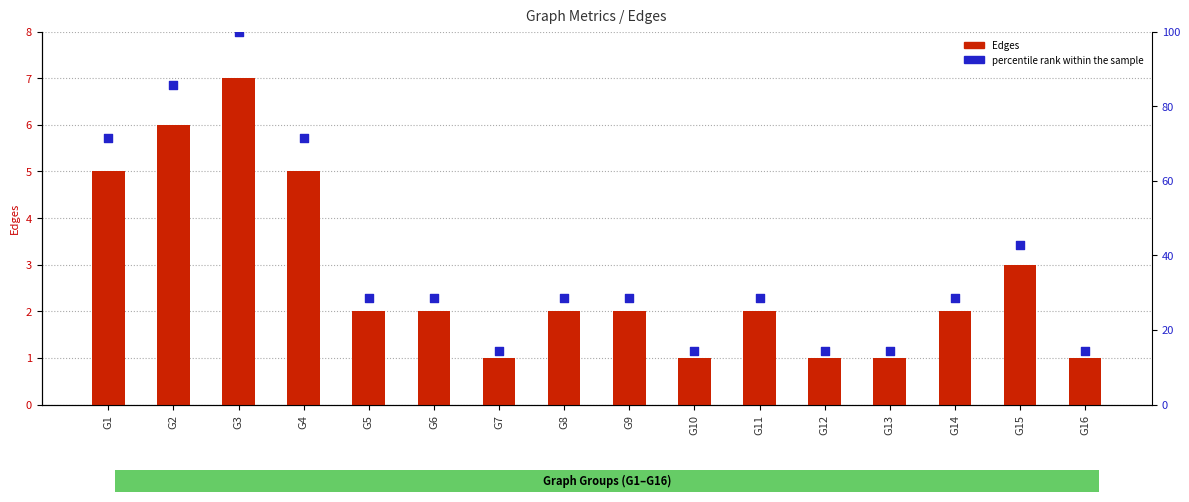

Which series reaches the maximum Y coordinate?

percentile rank within the sample